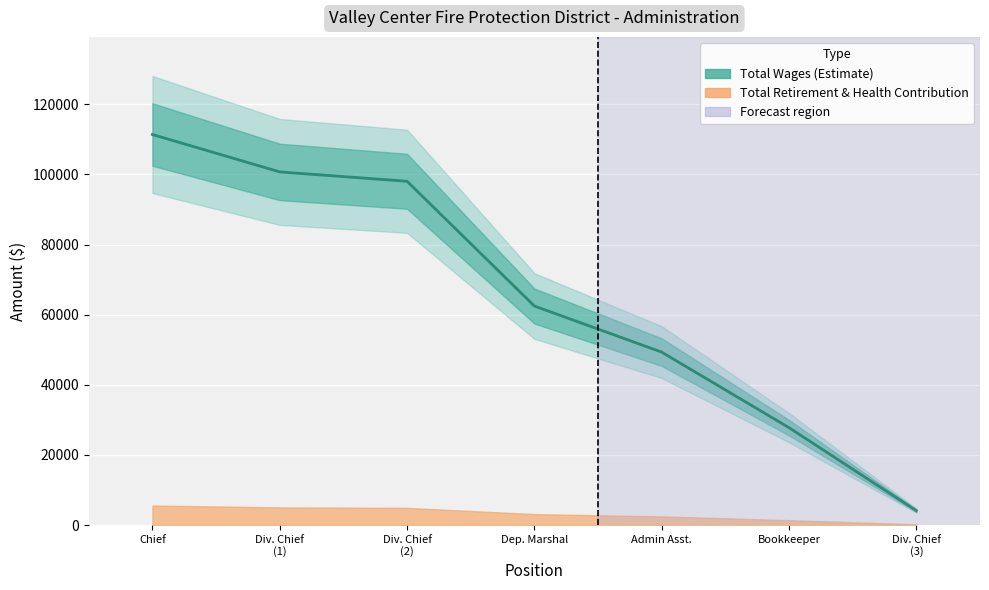

Where is the data nearest to the value 57732?

Dep. Marshal